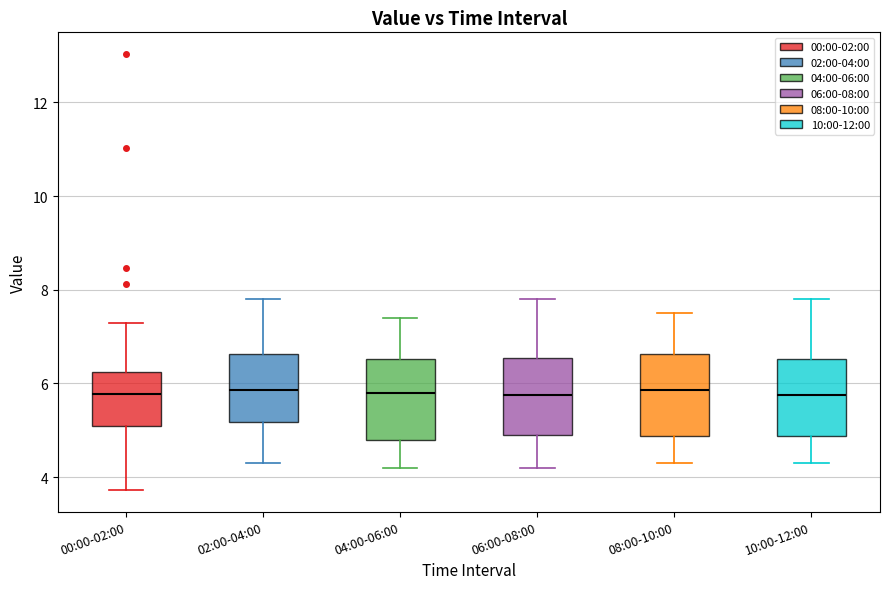

Reading left to right, read every box against the y-axis: the position of its median line, the range the box covers, and the ends of its whiskers. The values are not printed on the chart, so give them approximately, as read against the axis.

00:00-02:00: median 5.8, box 5.0 to 6.2, whiskers 3.8 to 7.4
02:00-04:00: median 5.8, box 5.2 to 6.6, whiskers 4.4 to 7.8
04:00-06:00: median 5.8, box 4.8 to 6.6, whiskers 4.2 to 7.4
06:00-08:00: median 5.8, box 5.0 to 6.6, whiskers 4.2 to 7.8
08:00-10:00: median 5.8, box 4.8 to 6.6, whiskers 4.4 to 7.6
10:00-12:00: median 5.8, box 4.8 to 6.6, whiskers 4.4 to 7.8